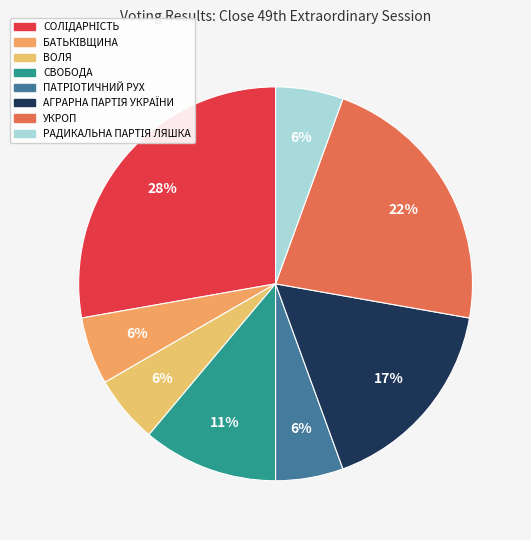

Which slice is the largest?

СОЛІДАРНІСТЬ